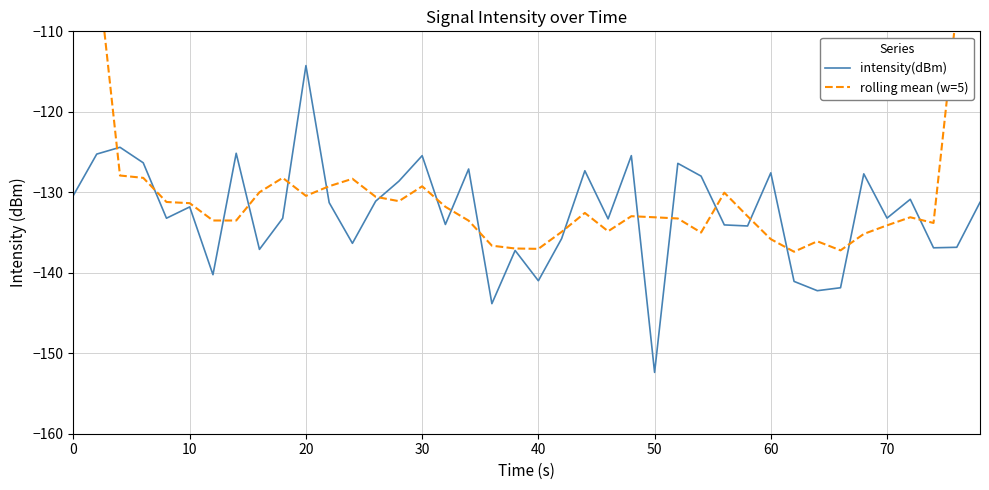

What is the difference between the highest and lowest values at 21?

0.8